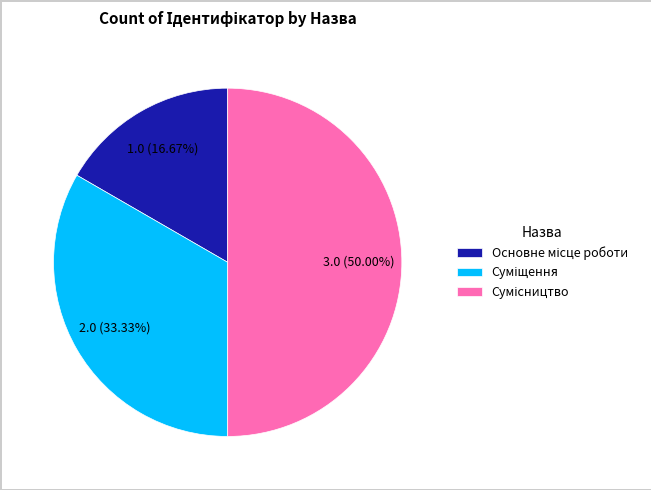

What is the ratio of the value at Основне місце роботи to the value at Сумісництво?

0.3